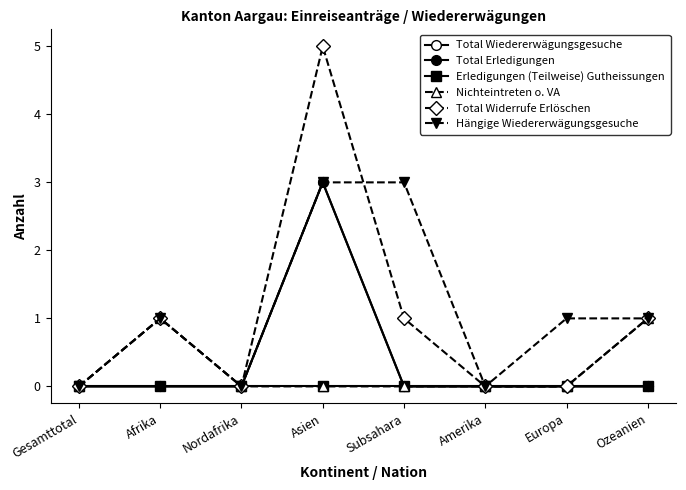

True or false: Erledigungen (Teilweise) Gutheissungen and Total Erledigungen cross at least once.

False